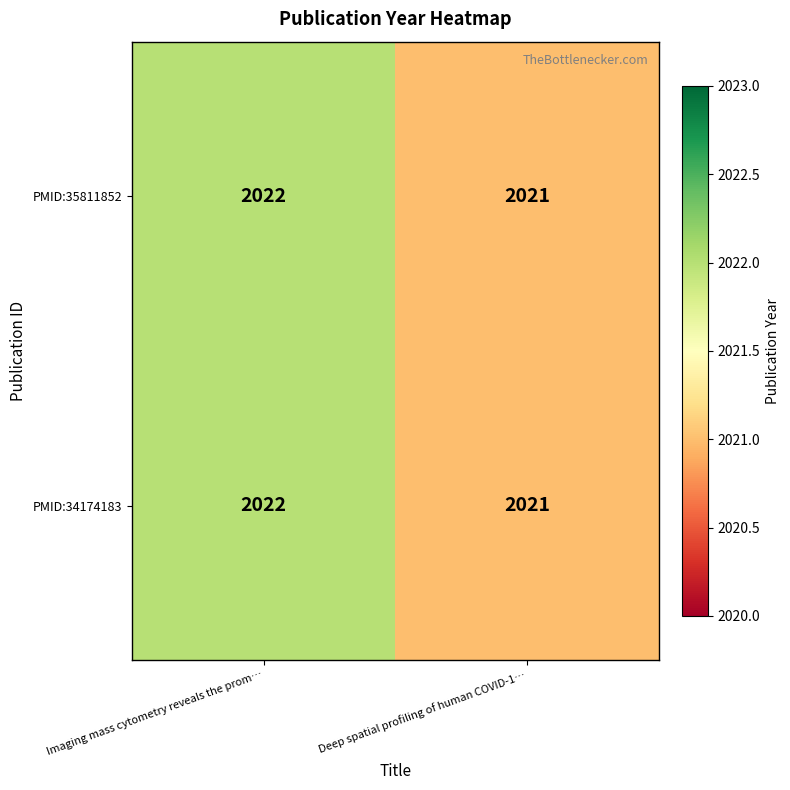

Count the number of data series in this chart.

2